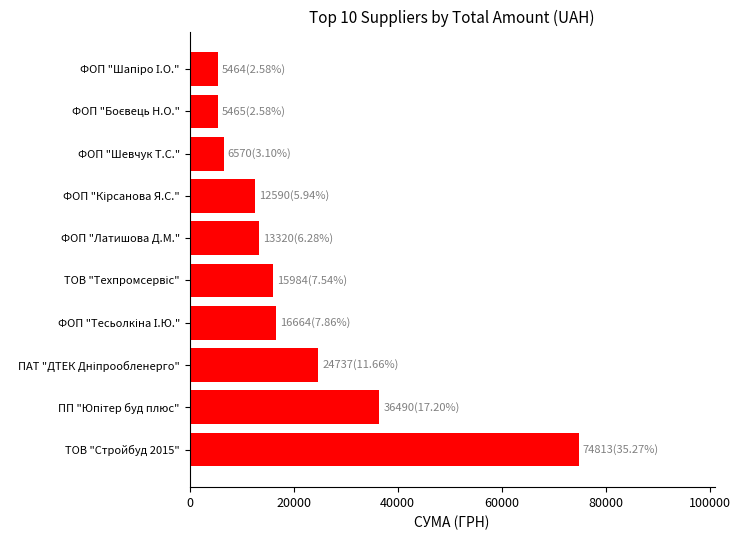

True or false: the data shows 13320.0 at ФОП "Латишова Д.М.".

True